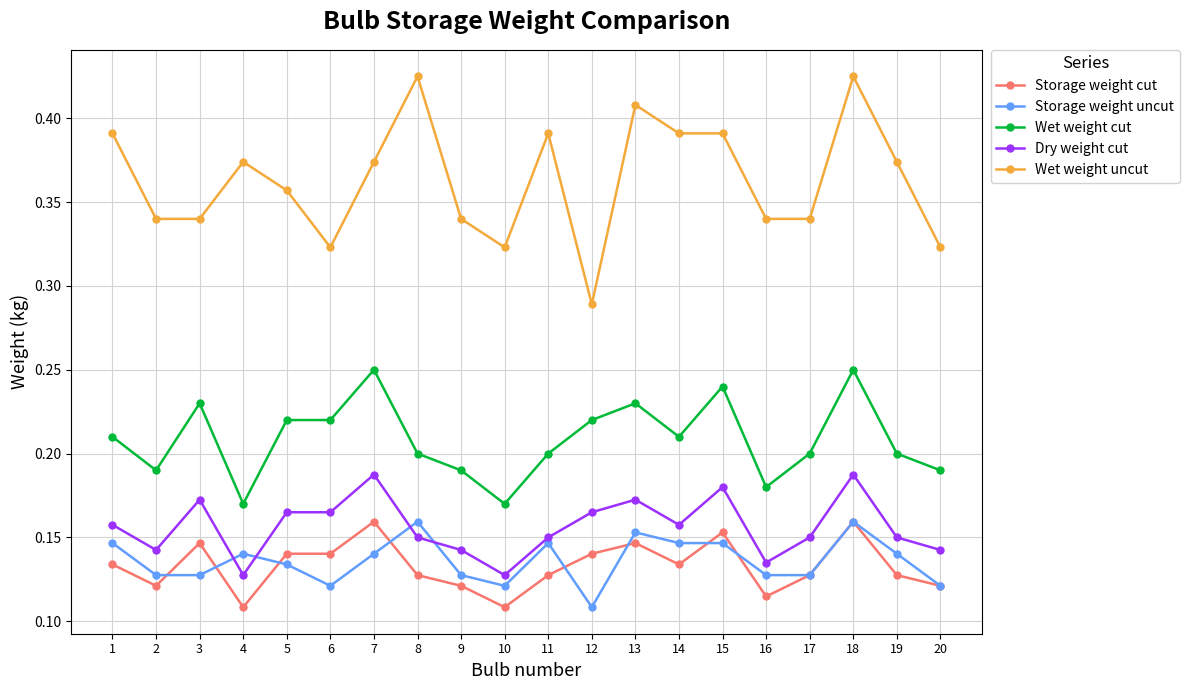

True or false: Wet weight cut and Storage weight uncut intersect in this chart.

False